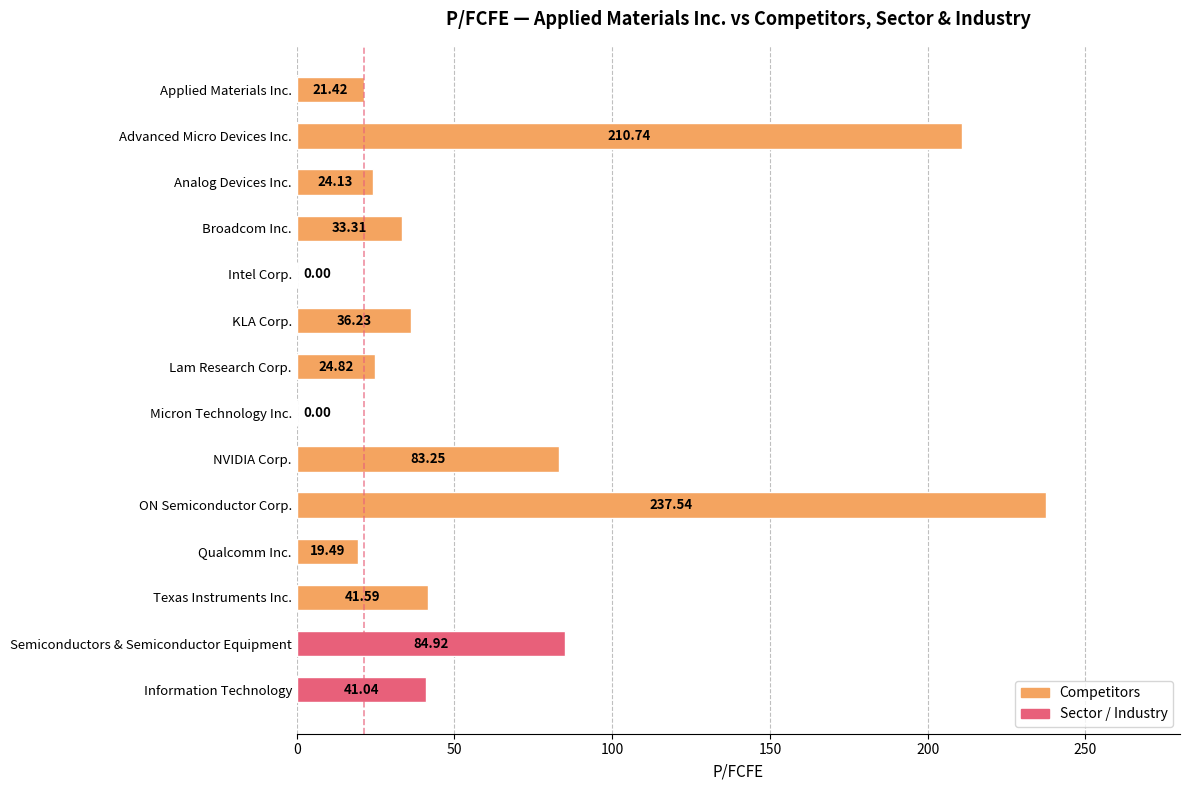

At which category does the chart reach its peak across all series?

ON Semiconductor Corp.